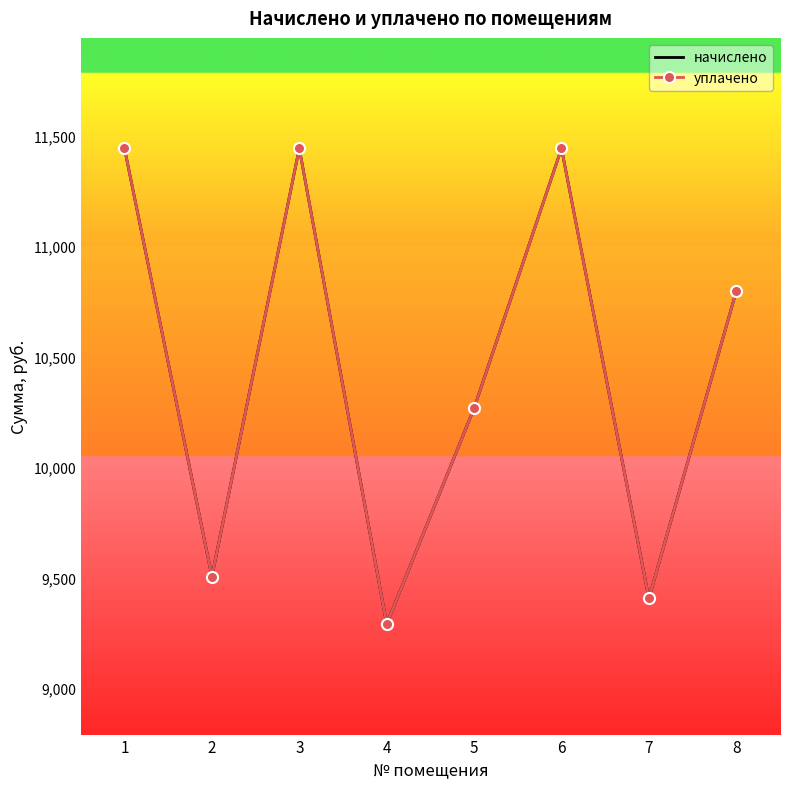

The value of уплачено at 8 is 10797.1. True or false?

True